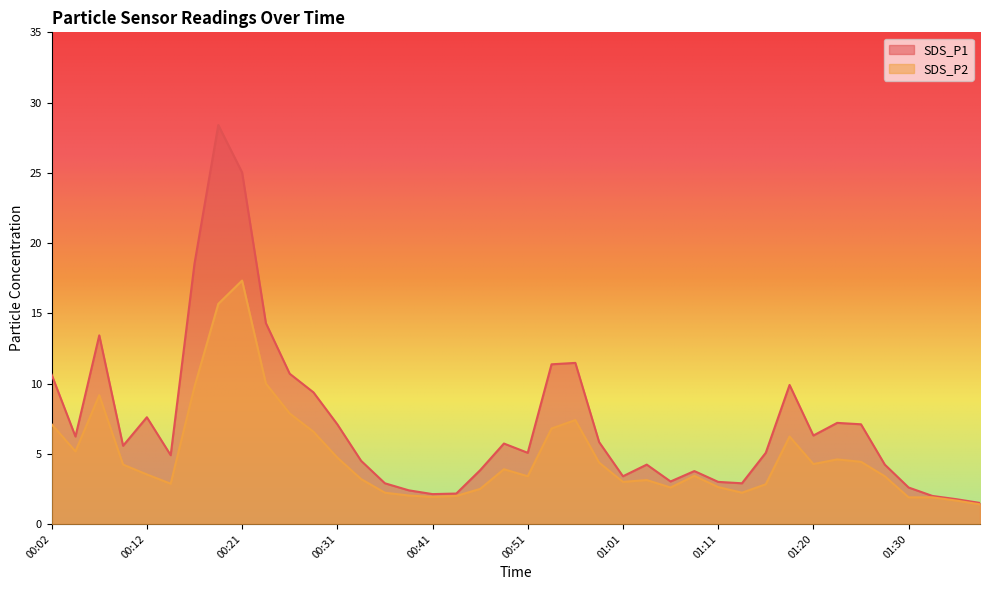

Rank the series by their maximum value, from lowest to highest.

SDS_P2, SDS_P1